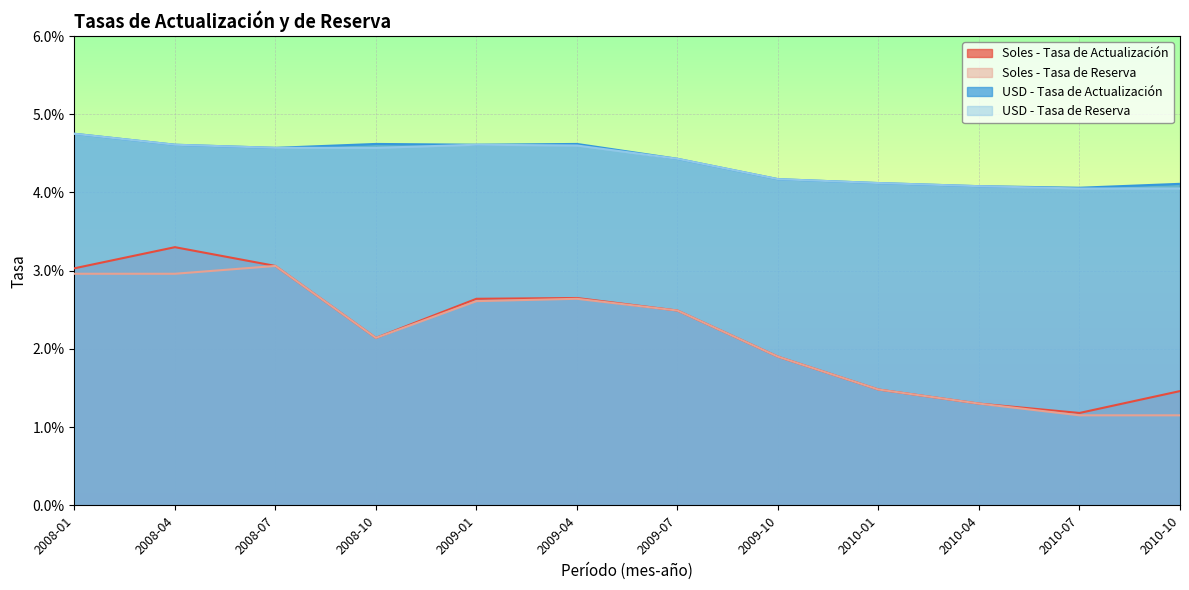

What position from the left is 2008-01?

1